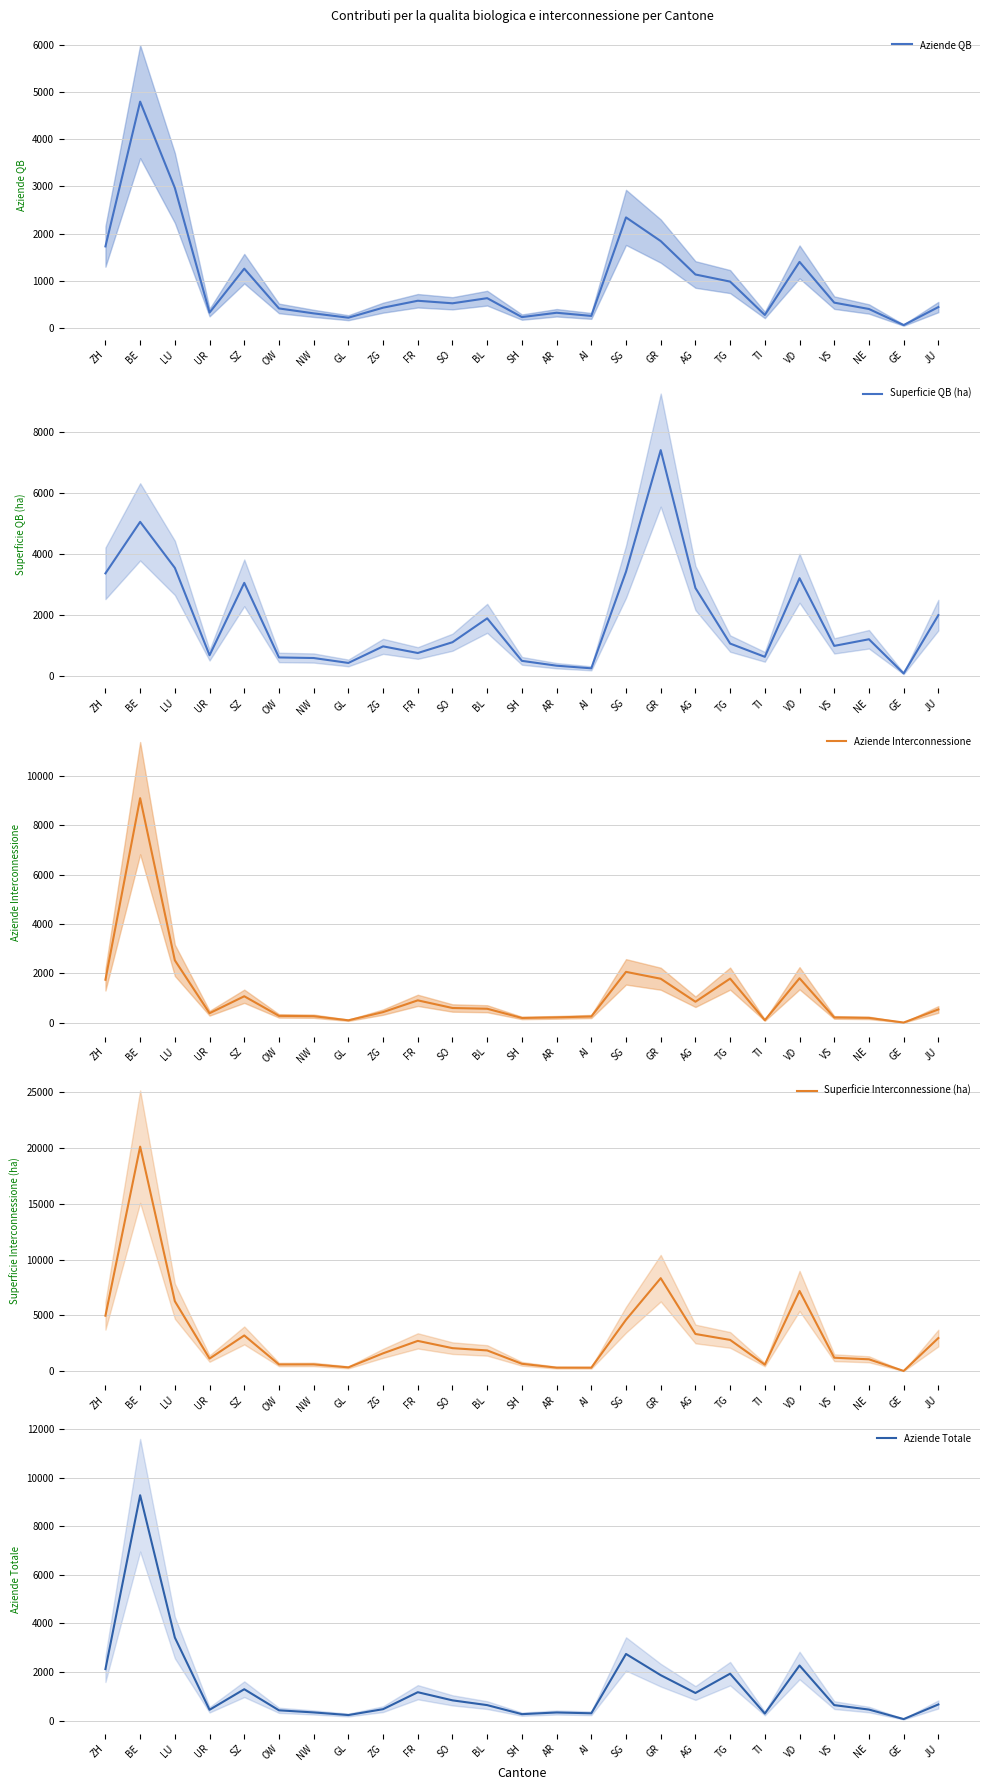

At which category is the sum across all series the highest?

BE